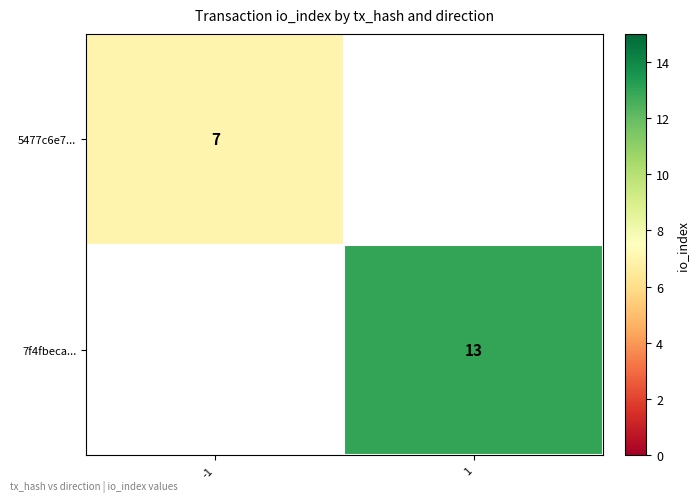

The value of 5477c6e7... at -1 is 10.3. True or false?

False